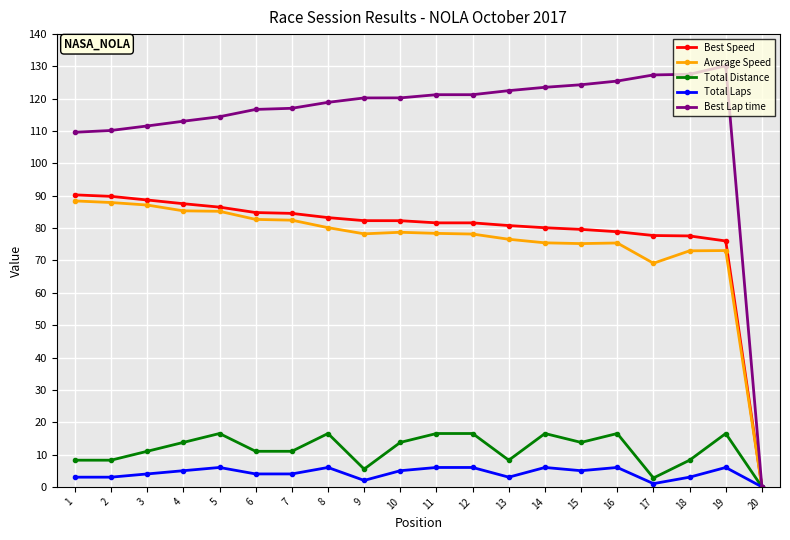

The Best Lap time series shows 120.3 at 10. True or false?

True